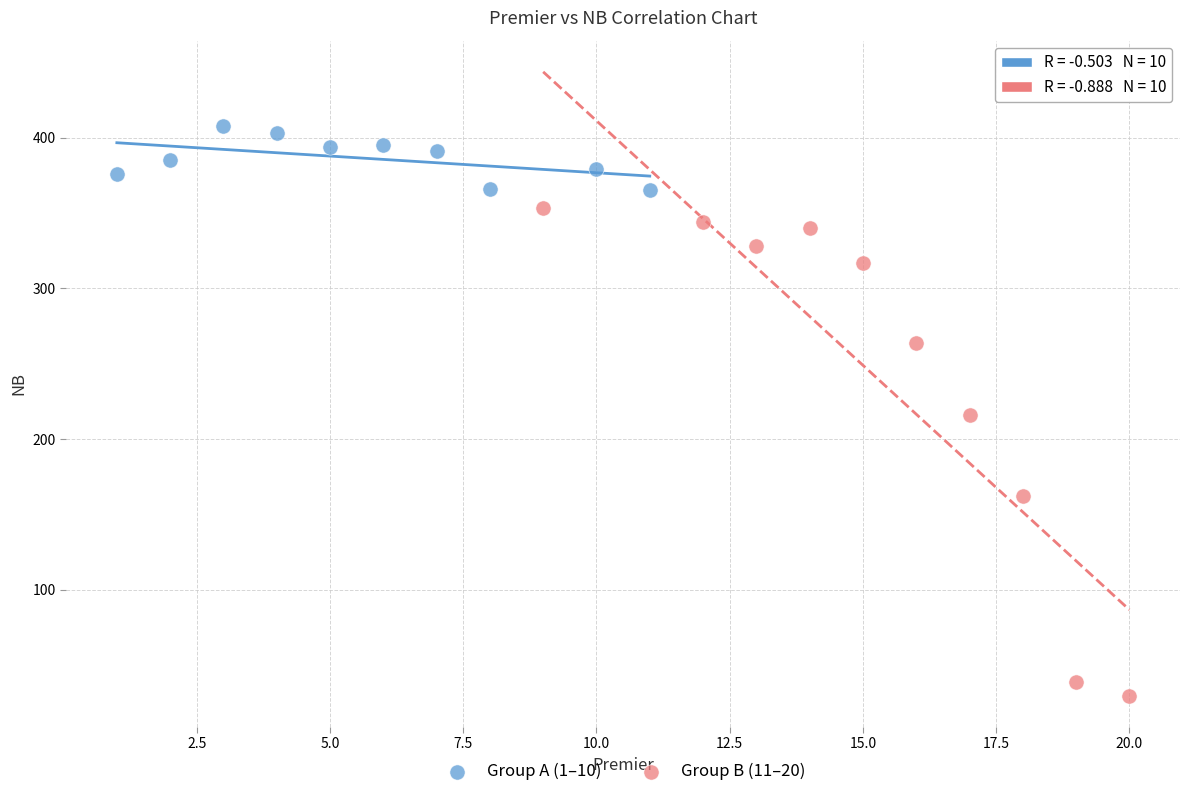

Which series reaches the maximum Y coordinate?

Group A (1–10)